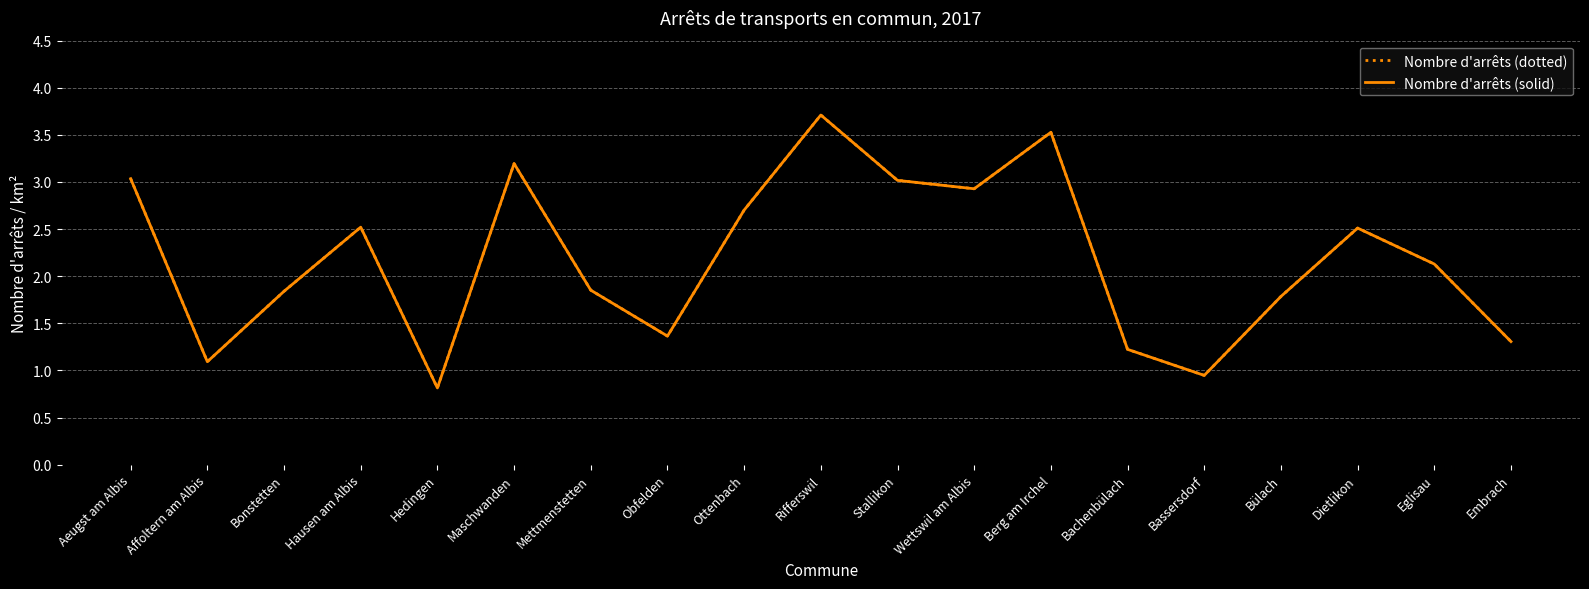

True or false: Nombre d'arrêts (solid) and Nombre d'arrêts (dotted) intersect in this chart.

False